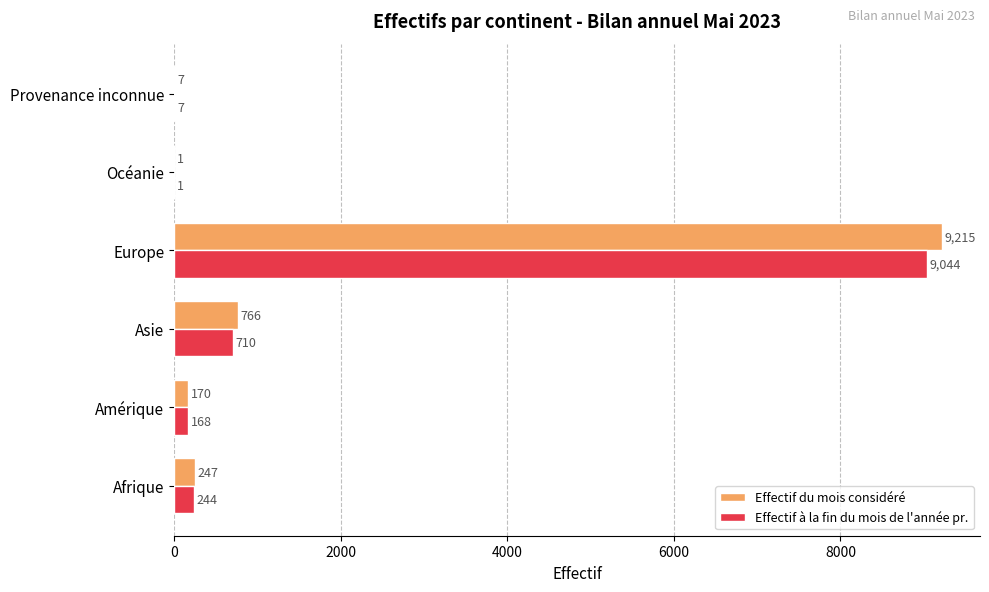

Is it true that Effectif du mois considéré equals 247 at Afrique?

True